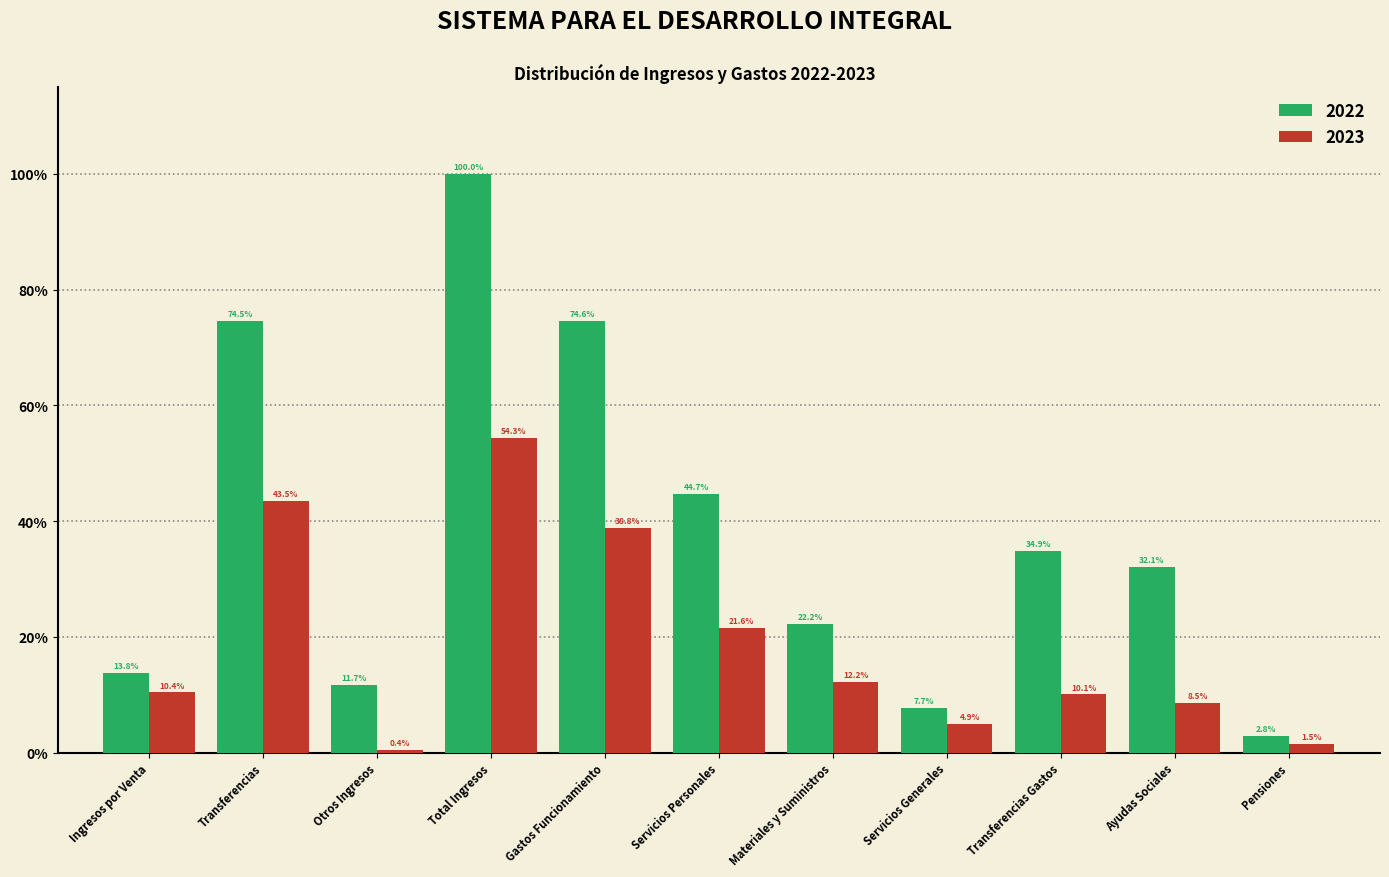

What are all the series names shown in the legend?

2022, 2023